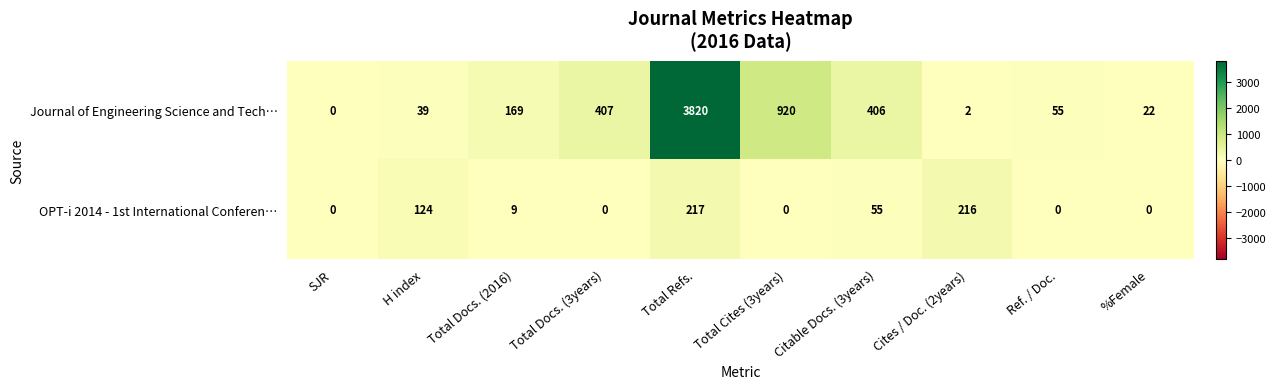

Which series changed the most between SJR and H index?

OPT-i 2014 - 1st International Conferen…